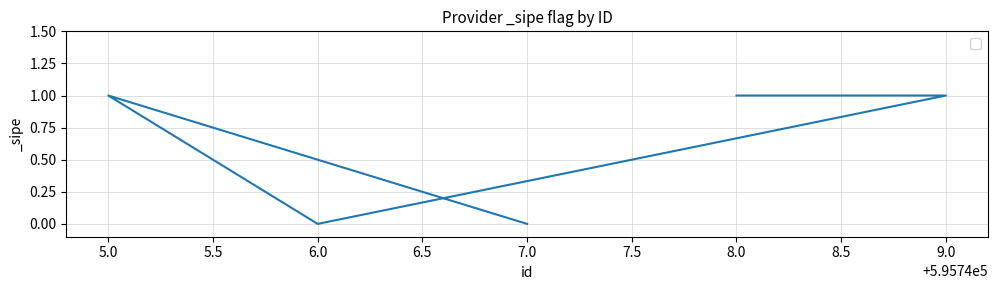

The chart shows a value of 0 at 6.0. True or false?

True